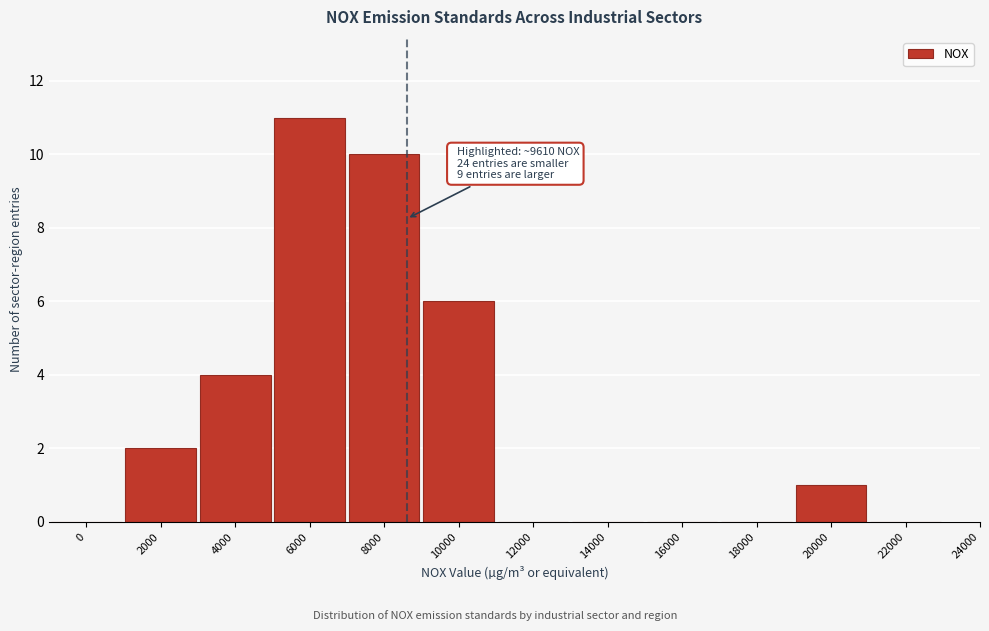

Reading right to left, list all the values displayed in this chart.

22000=0	20000=1	18000=0	16000=0	14000=0	12000=0	10000=6	8000=10	6000=11	4000=4	2000=2	0=0